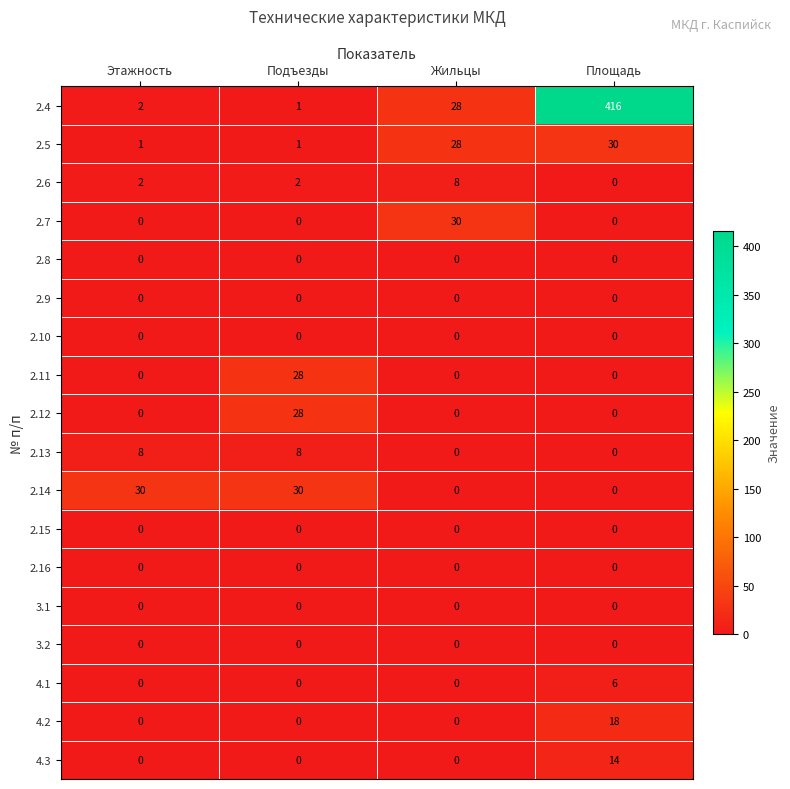

What is the spread (max minus min) of values at Этажность?

30